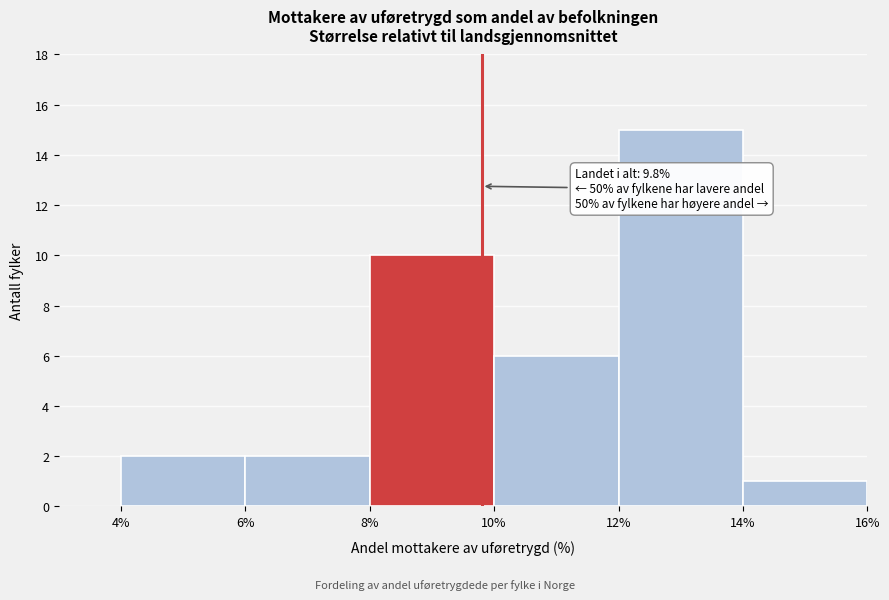

Which range on the x-axis has the tallest bar?

12% to 14%